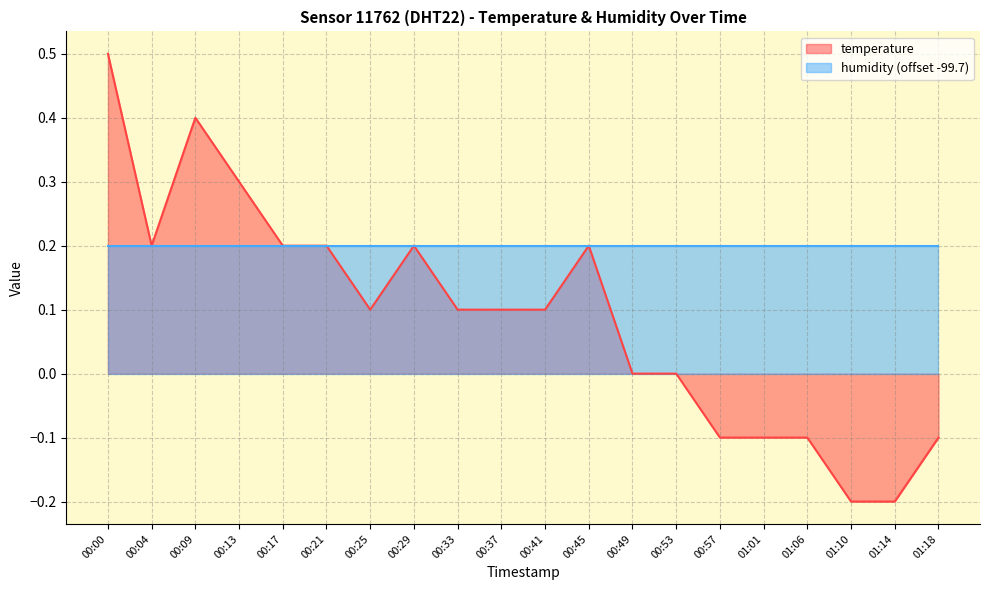

How many values are below 0?

6